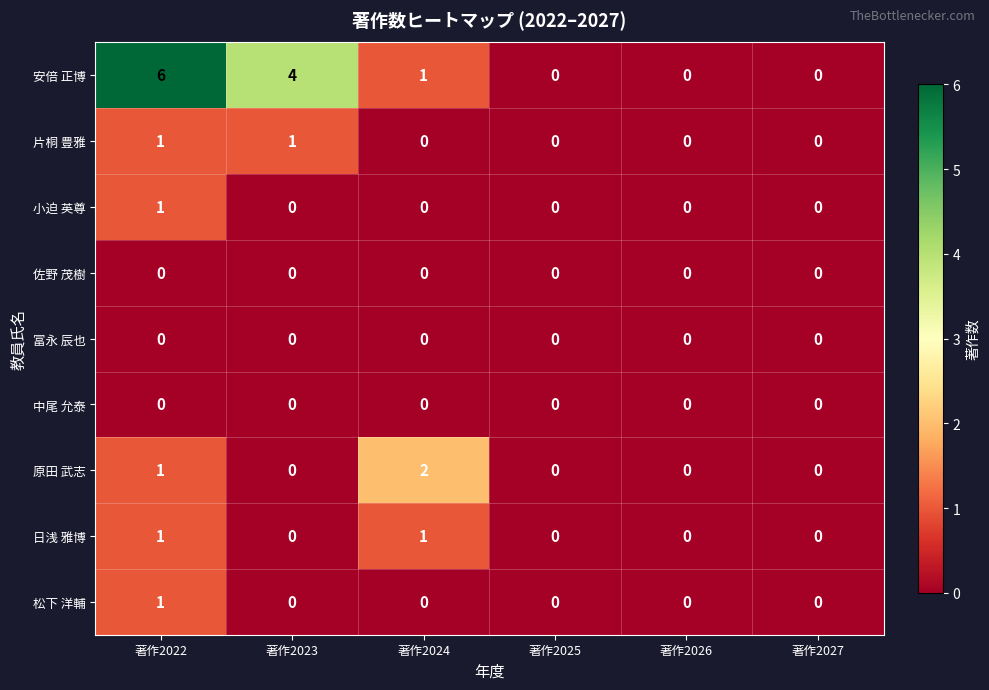

Which series changed the most between 著作2022 and 著作2025?

安倍 正博